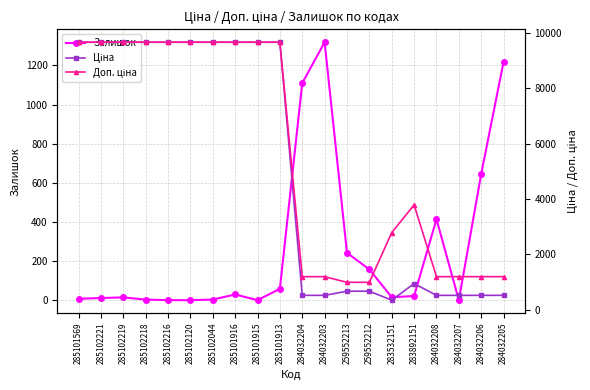

What is the highest value of the Доп. ціна series?

9664.7